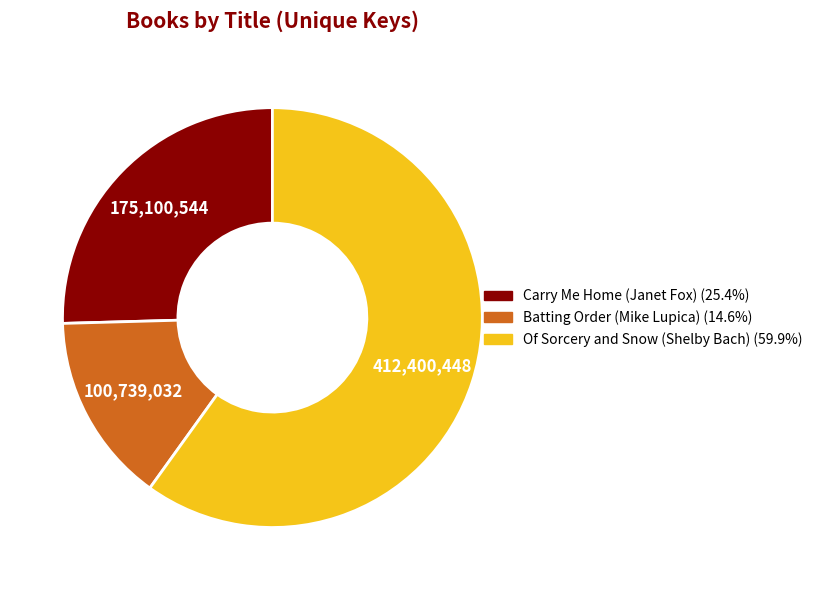

Which category has the smallest portion of the pie?

Batting Order (Mike Lupica)